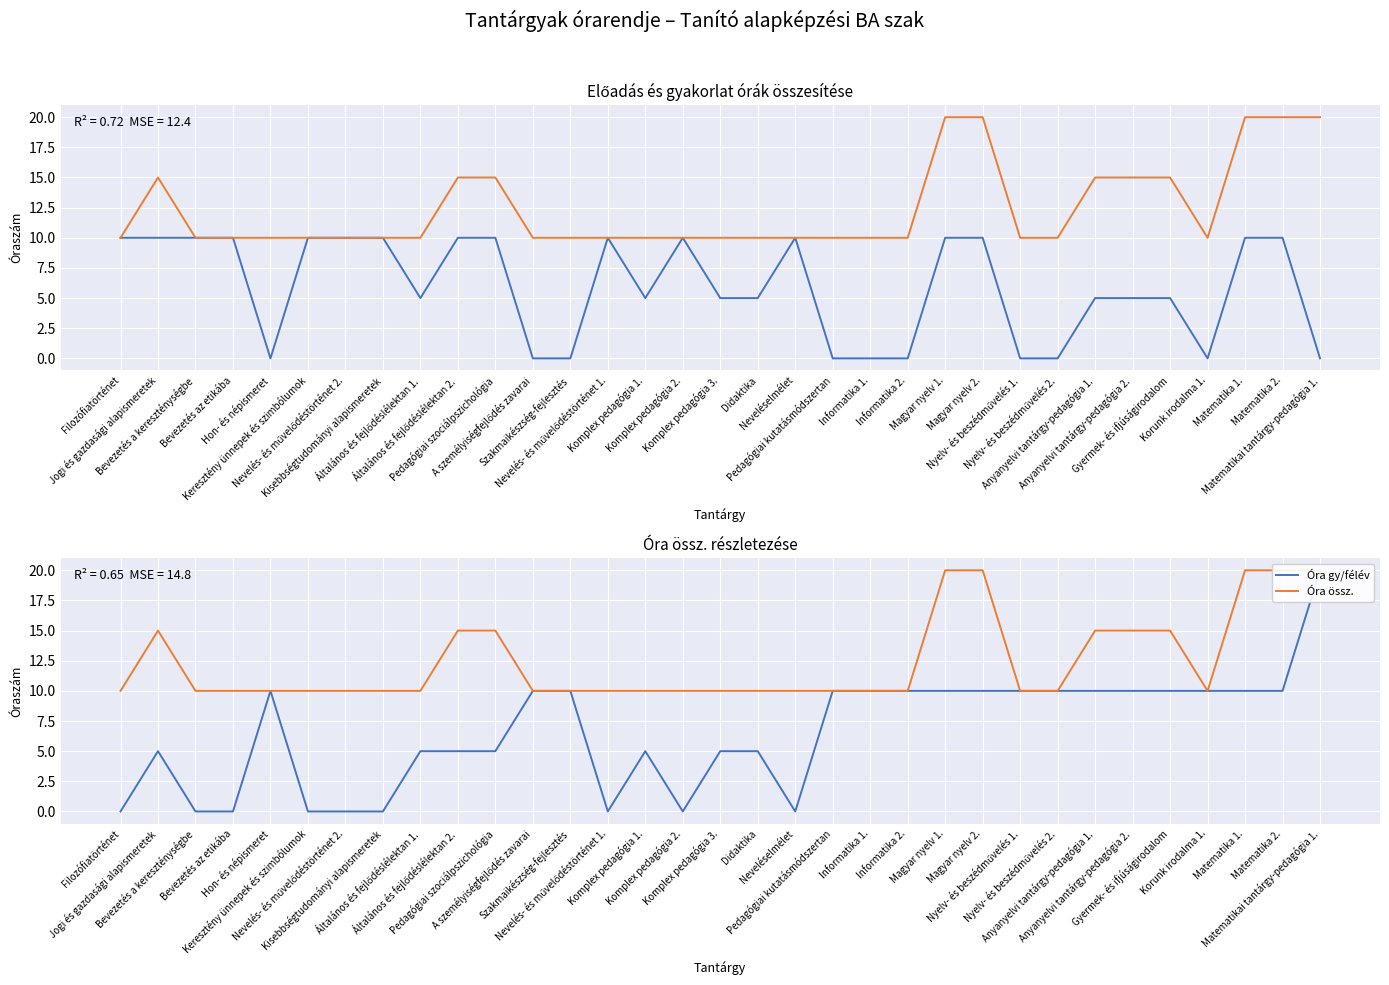

What is the difference between the Óra gy/félév values at Általános és fejlődéslélektan 1. and Informatika 2.?

5